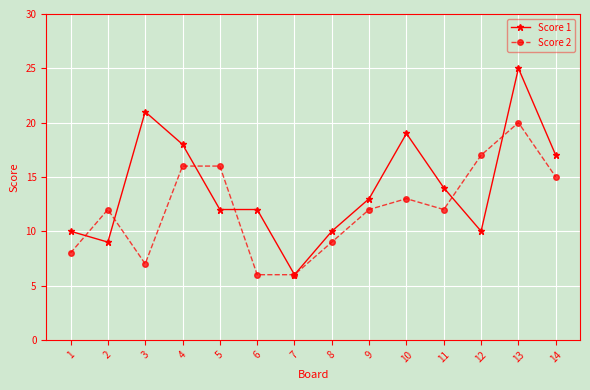

Reading left to right, list all the values displayed in this chart.

Score 1: 10	9	21	18	12	12	6	10	13	19	14	10	25	17
Score 2: 8	12	7	16	16	6	6	9	12	13	12	17	20	15